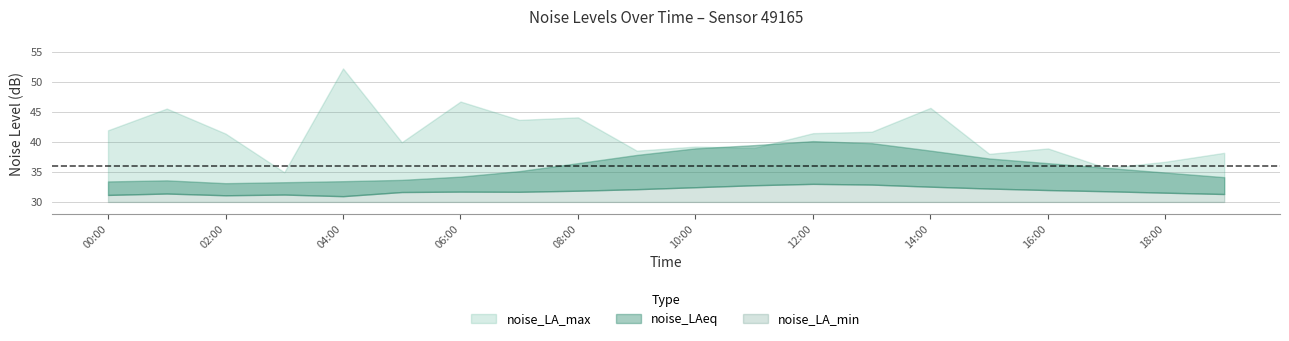

At which label is noise_LA_min closest to 31?

04:00